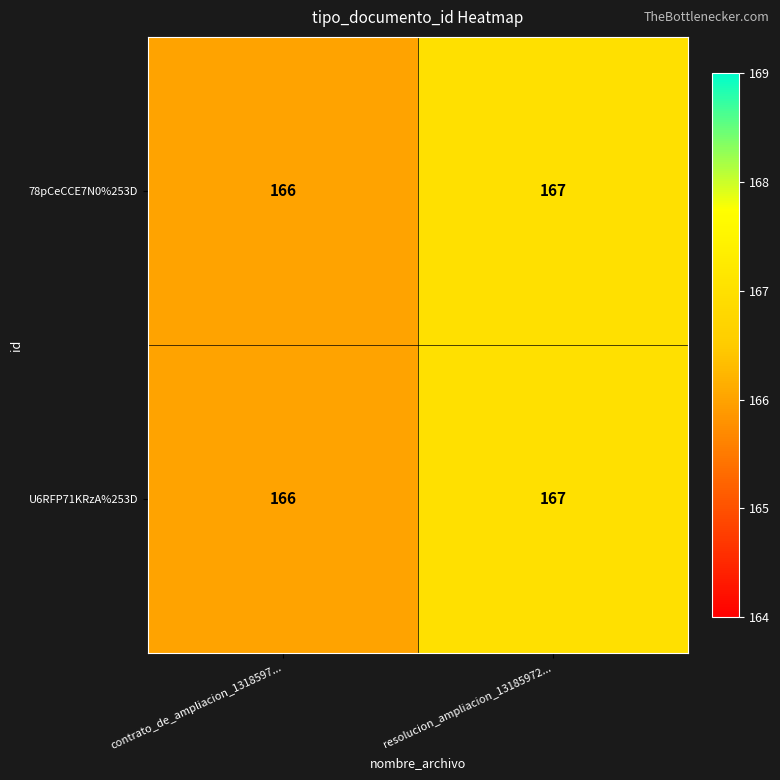

True or false: 78pCeCCE7N0%253D has a value of 167 at resolucion_ampliacion_13185972....

True